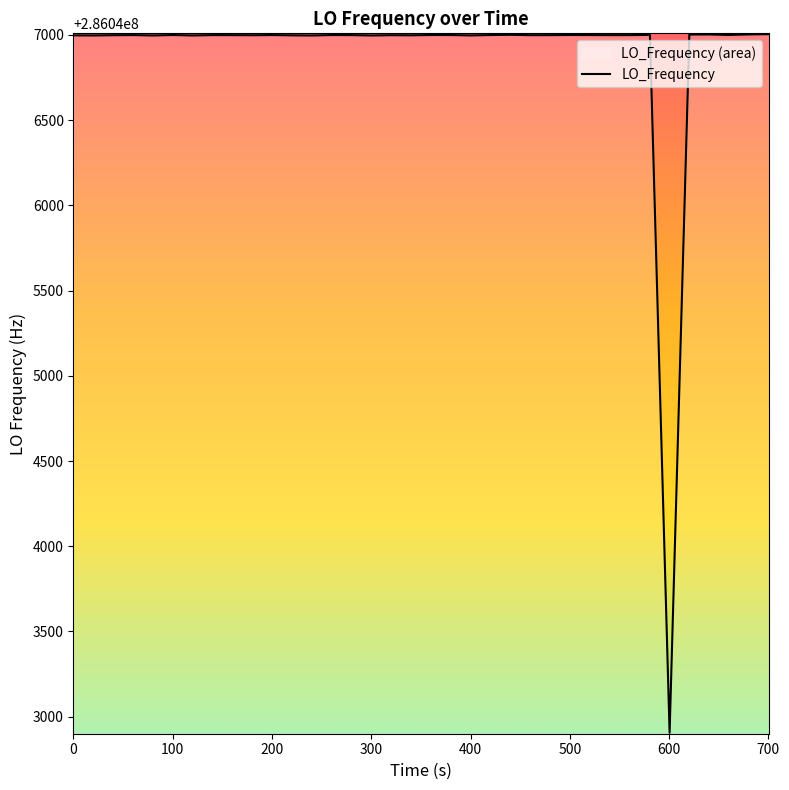

Count the number of values greater than 286046998.

28